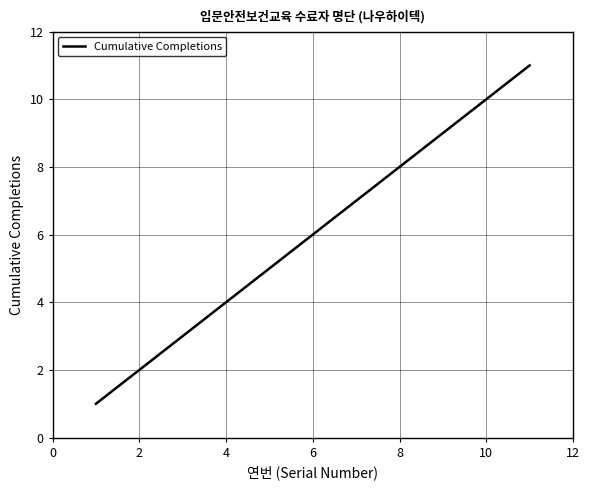

What is the greatest value displayed?

11